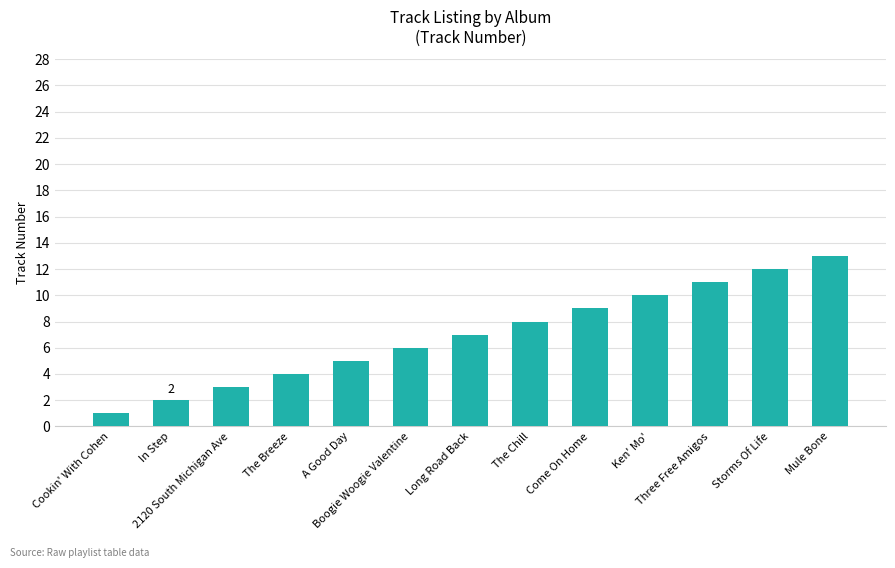

What is the difference between the second highest and second lowest values?

10